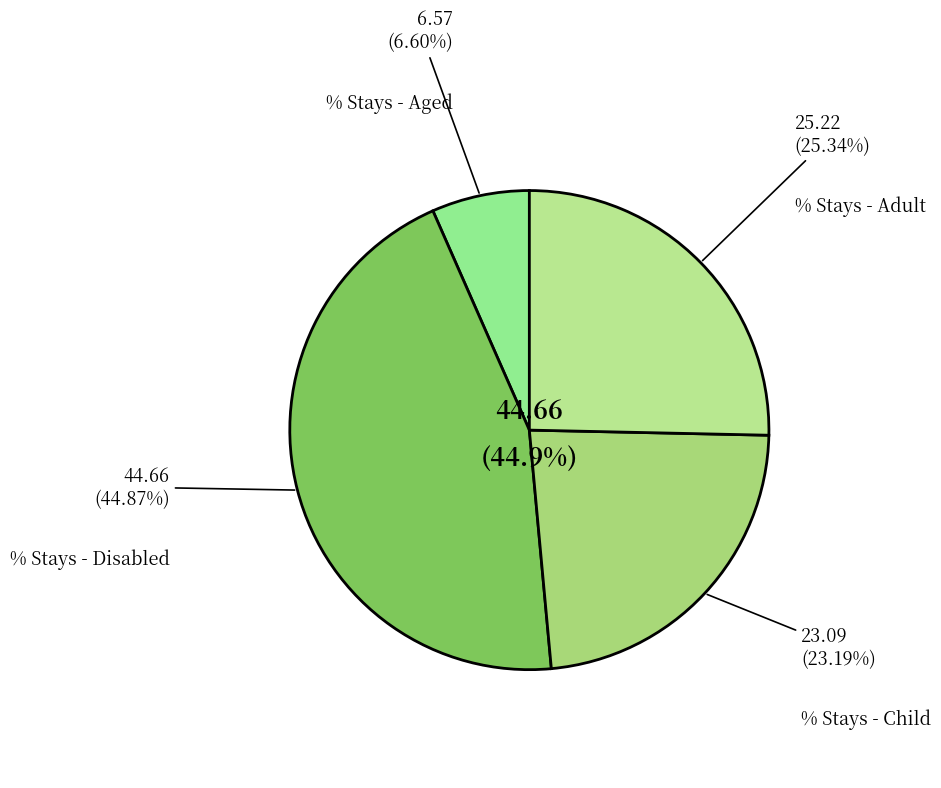

Is it true that % Stays - Adult is 35% of the pie?

False